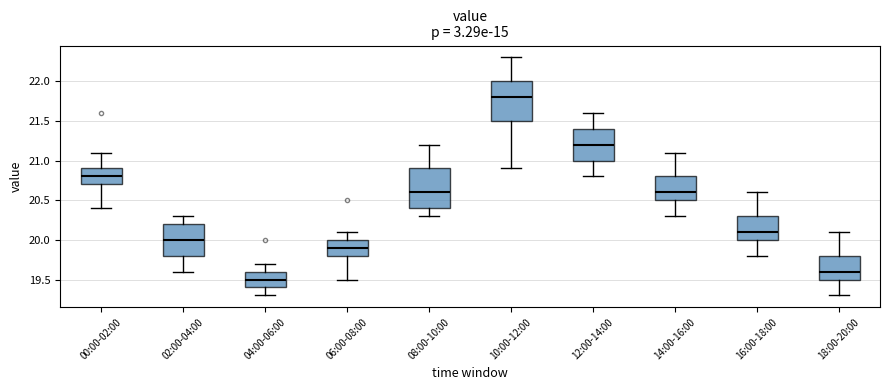

Reading left to right, transcribe this box plot: for each box, give where its median line is, the range the box spans, and where its two whiskers end, as read against the y-axis. The values are not printed on the chart, so give them approximately, as read against the axis.

00:00-02:00: median 20.8, box 20.7 to 20.9, whiskers 20.4 to 21.1
02:00-04:00: median 20.0, box 19.8 to 20.2, whiskers 19.6 to 20.3
04:00-06:00: median 19.5, box 19.4 to 19.6, whiskers 19.3 to 19.7
06:00-08:00: median 19.9, box 19.8 to 20.0, whiskers 19.5 to 20.1
08:00-10:00: median 20.6, box 20.4 to 20.9, whiskers 20.3 to 21.2
10:00-12:00: median 21.8, box 21.5 to 22.0, whiskers 20.9 to 22.3
12:00-14:00: median 21.2, box 21.0 to 21.4, whiskers 20.8 to 21.6
14:00-16:00: median 20.6, box 20.5 to 20.8, whiskers 20.3 to 21.1
16:00-18:00: median 20.1, box 20.0 to 20.3, whiskers 19.8 to 20.6
18:00-20:00: median 19.6, box 19.5 to 19.8, whiskers 19.3 to 20.1